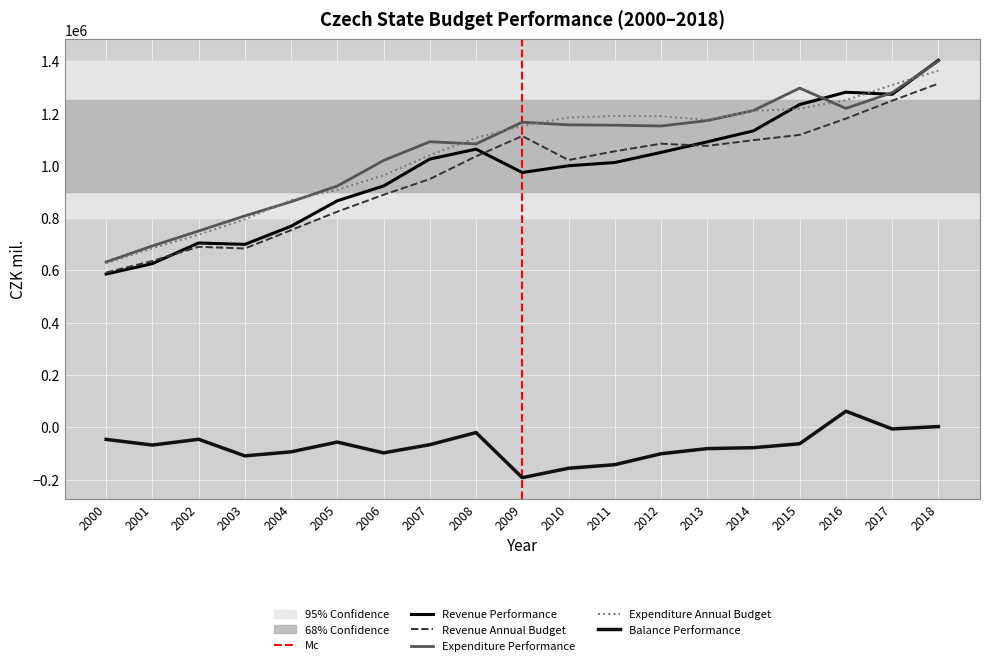

What are all the series names shown in the legend?

Revenue Performance, Revenue Annual Budget, Expenditure Performance, Expenditure Annual Budget, Balance Performance